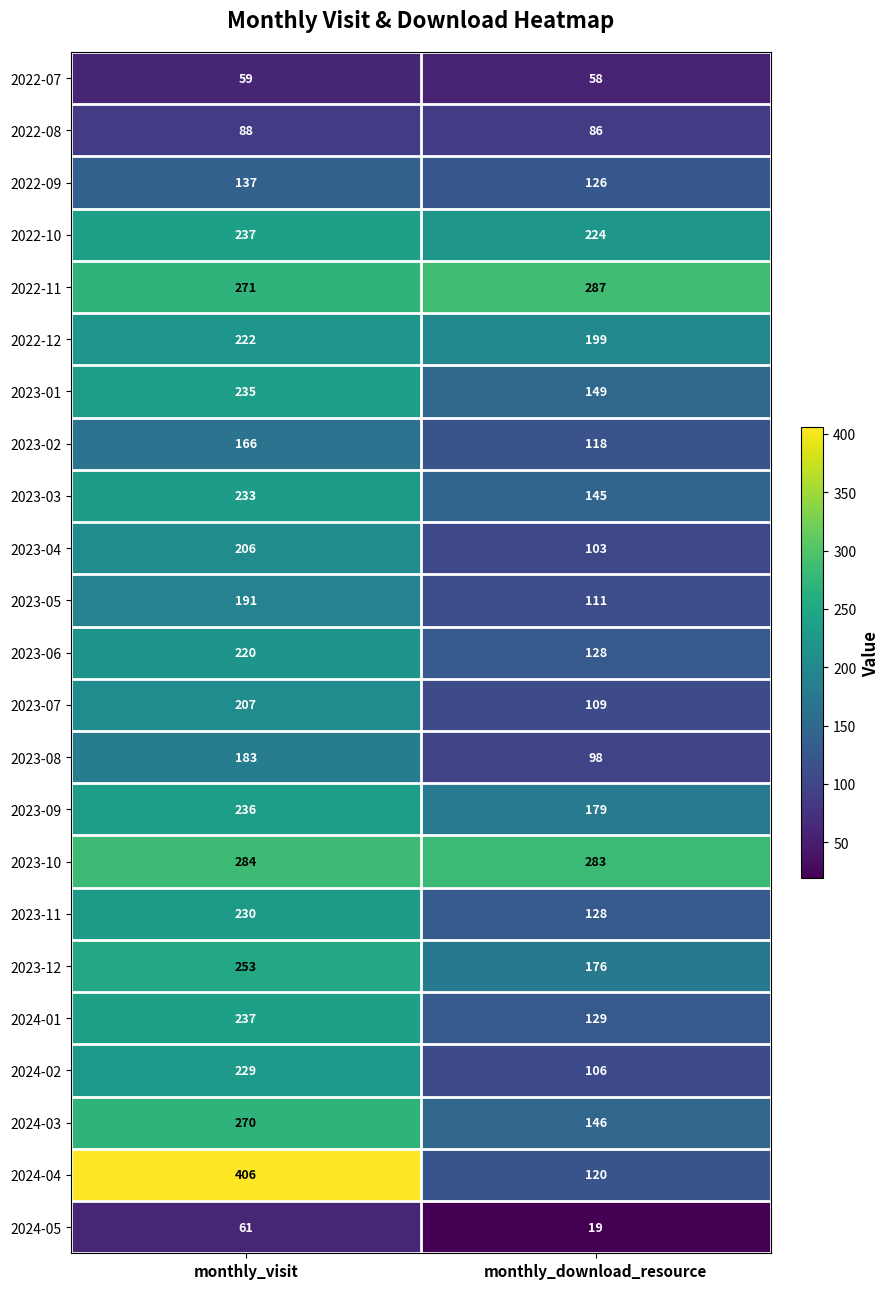

The 2024-03 series shows 445 at monthly_visit. True or false?

False